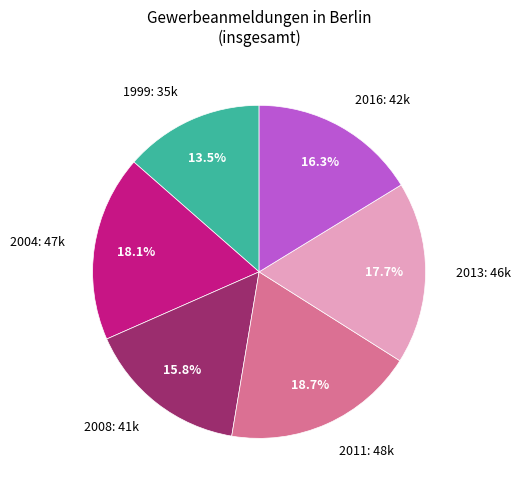

To the nearest percent, what is the average slice percentage?

17%